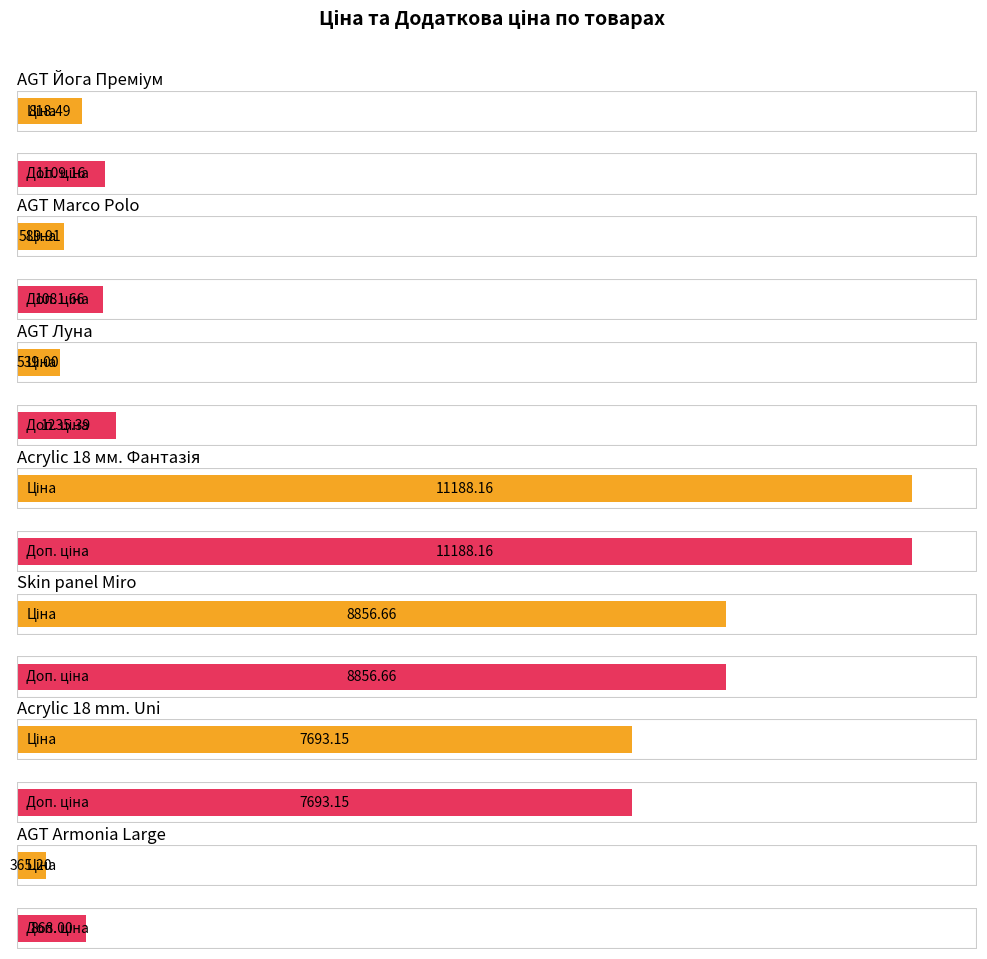

At how many categories does at least one series exceed 2420?

3